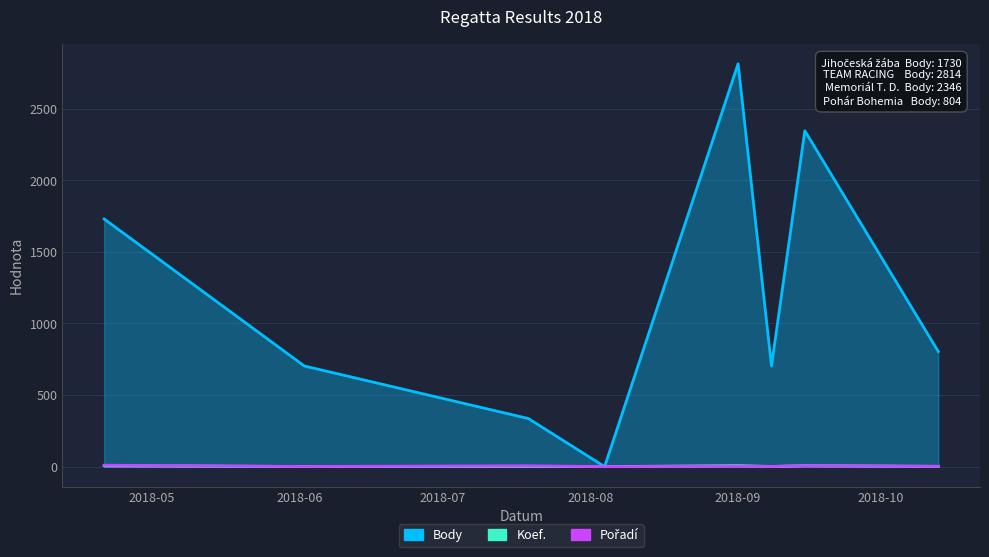

Which series has the largest range (max minus min)?

Body